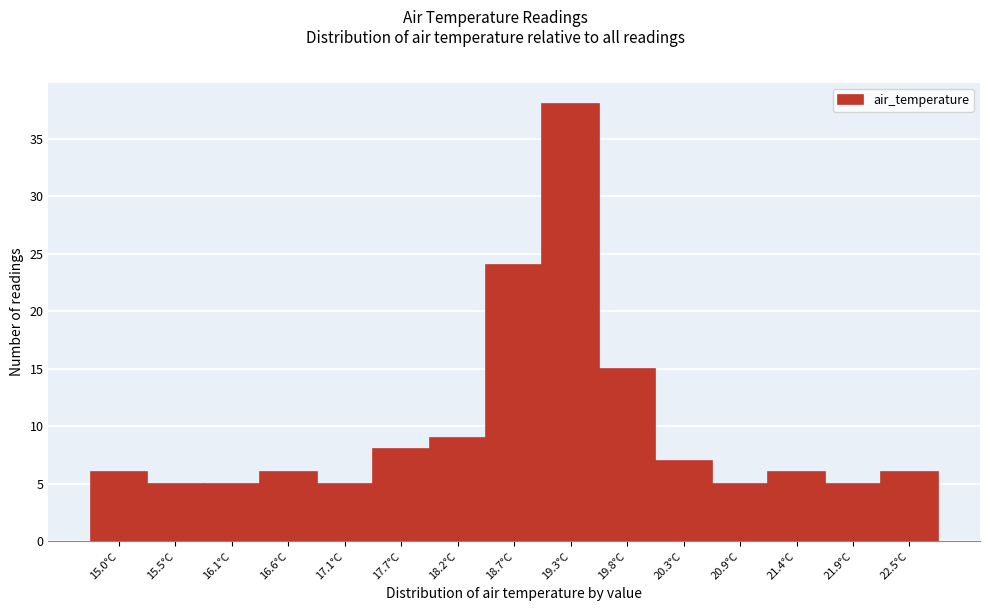

Reading left to right, list all the values displayed in this chart.

6	5	5	6	5	8	9	24	38	15	7	5	6	5	6